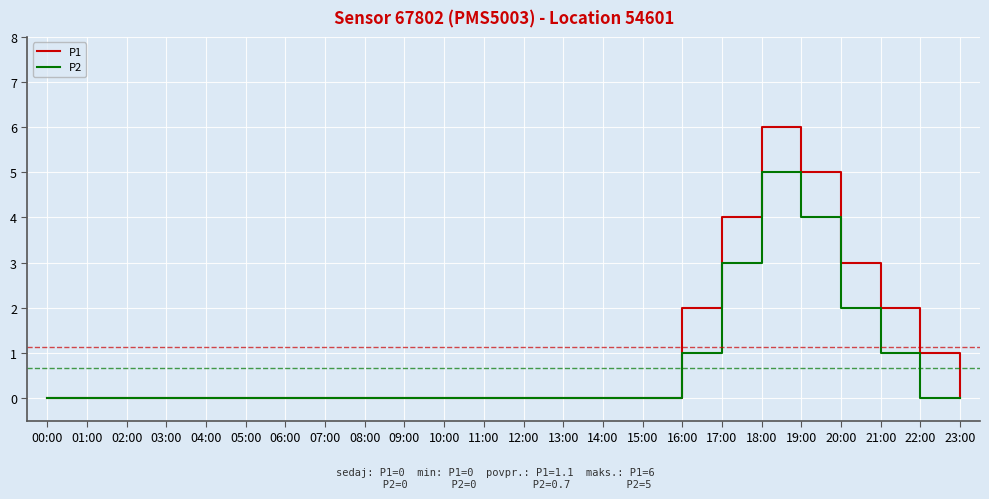

What is the total value across all series at 20:00?

5